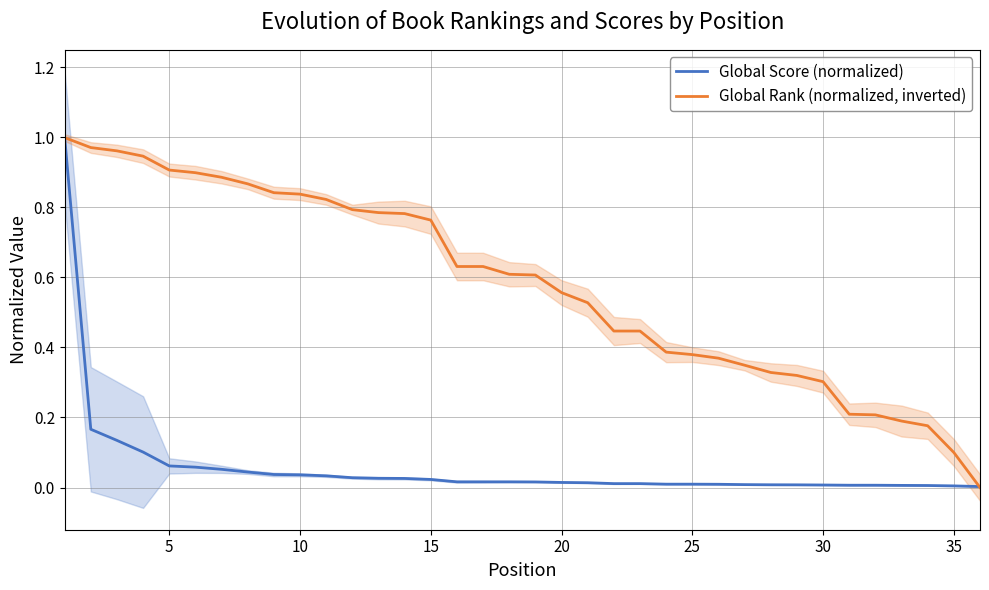

Rank the series by their maximum value, from highest to lowest.

Global Score (normalized), Global Rank (normalized, inverted)